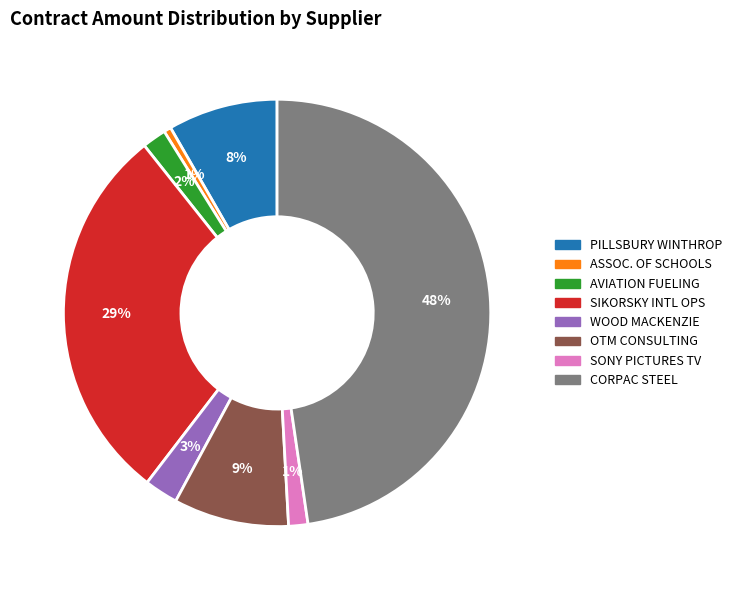

To the nearest percent, what is the difference between the largest and smallest slice percentages?

47%